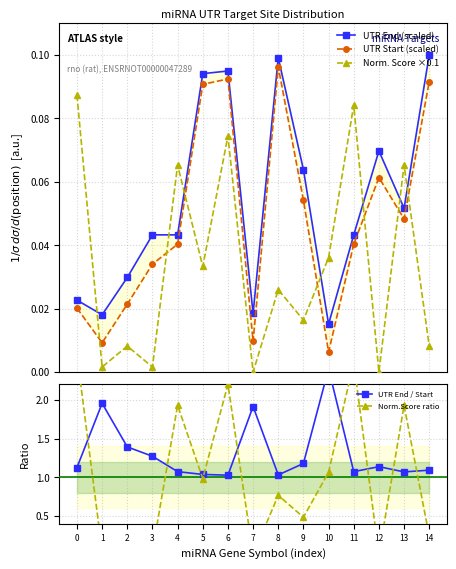

Where is UTR End (scaled) nearest to the value 0?

10